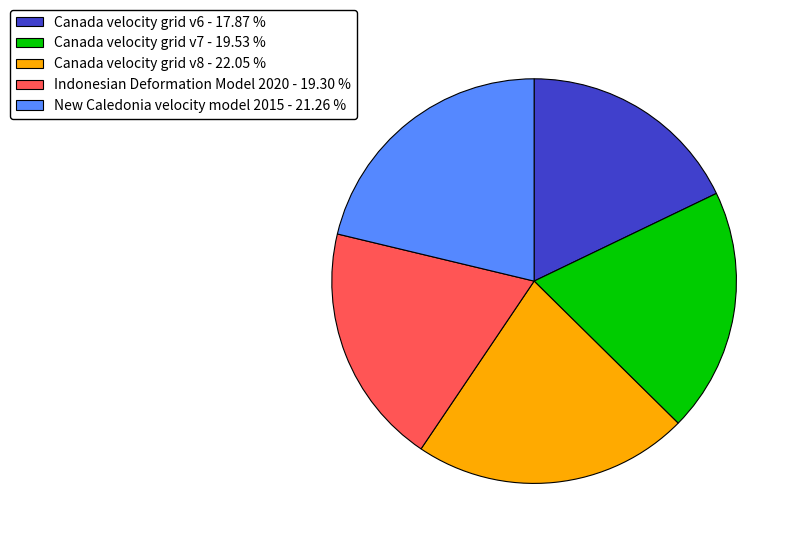

Does any single category account for the majority?

No